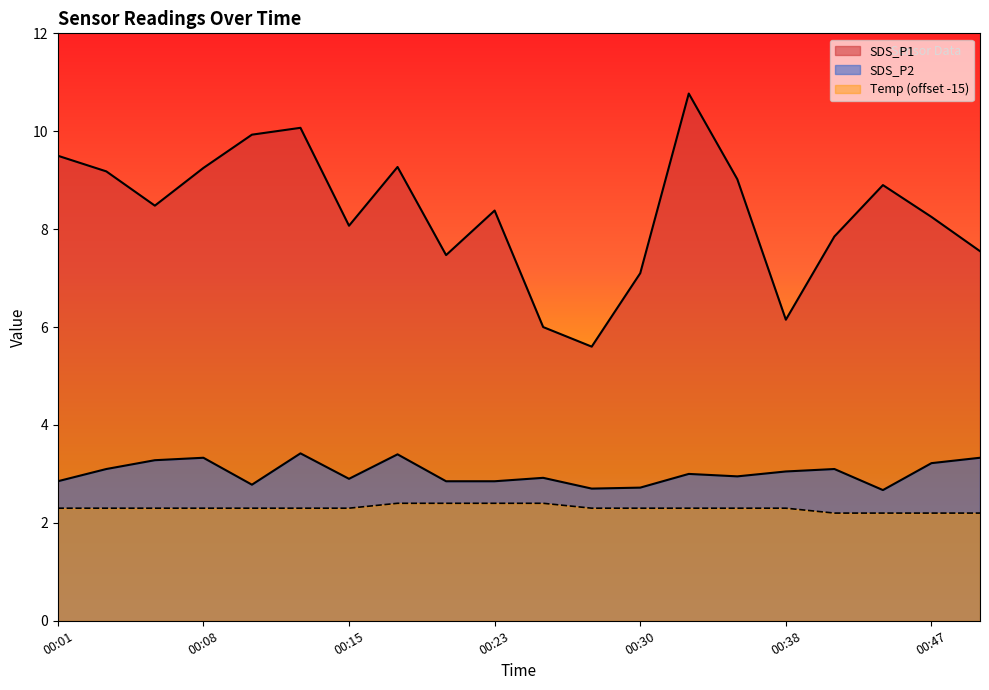

Reading left to right, transcribe all the data shown in this chart.

SDS_P1: 9.5	9.2	8.5	9.2	9.9	10.1	8.1	9.3	7.5	8.4	6.0	5.6	7.1	10.8	9.0	6.2	7.8	8.9	8.2	7.5
SDS_P2: 2.9	3.1	3.3	3.3	2.8	3.4	2.9	3.4	2.9	2.9	2.9	2.7	2.7	3.0	3.0	3.0	3.1	2.7	3.2	3.3
Temp: 2.3	2.3	2.3	2.3	2.3	2.3	2.3	2.4	2.4	2.4	2.4	2.3	2.3	2.3	2.3	2.3	2.2	2.2	2.2	2.2